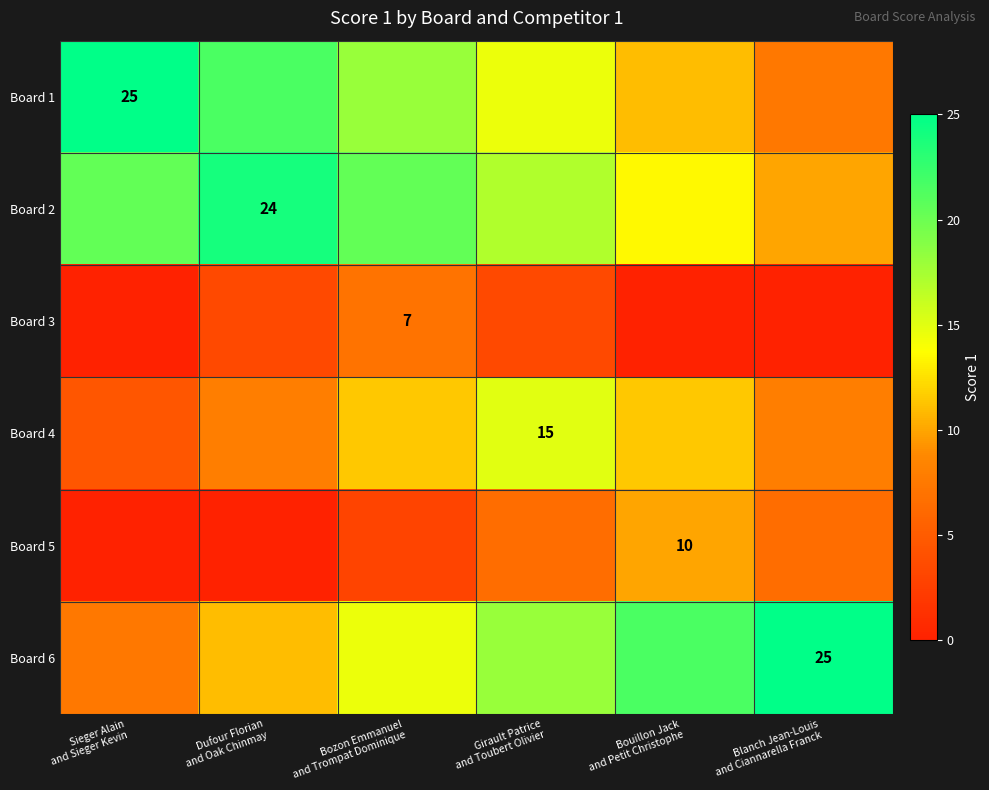

The value of Board 4 at Bouillon Jack and Petit Christophe is 16.4. True or false?

False